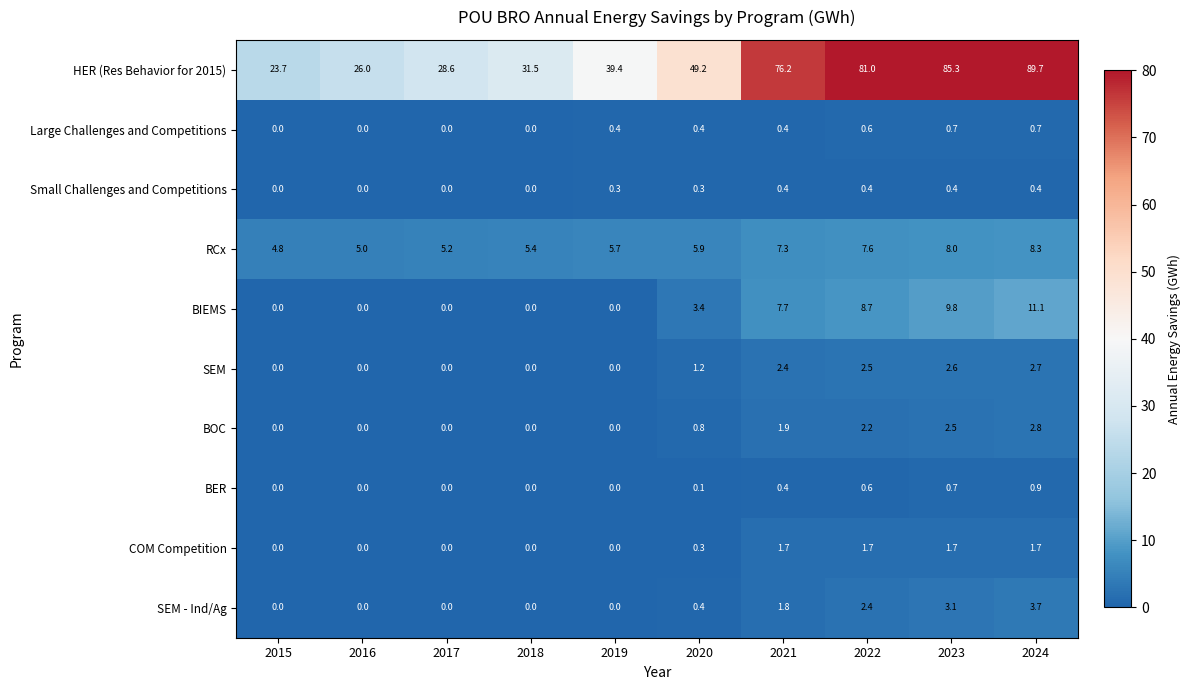

At 2024, list the series in order from smallest to largest.

Small Challenges and Competitions, Large Challenges and Competitions, BER, COM Competition, SEM, BOC, SEM - Ind/Ag, RCx, BIEMS, HER (Res Behavior for 2015)